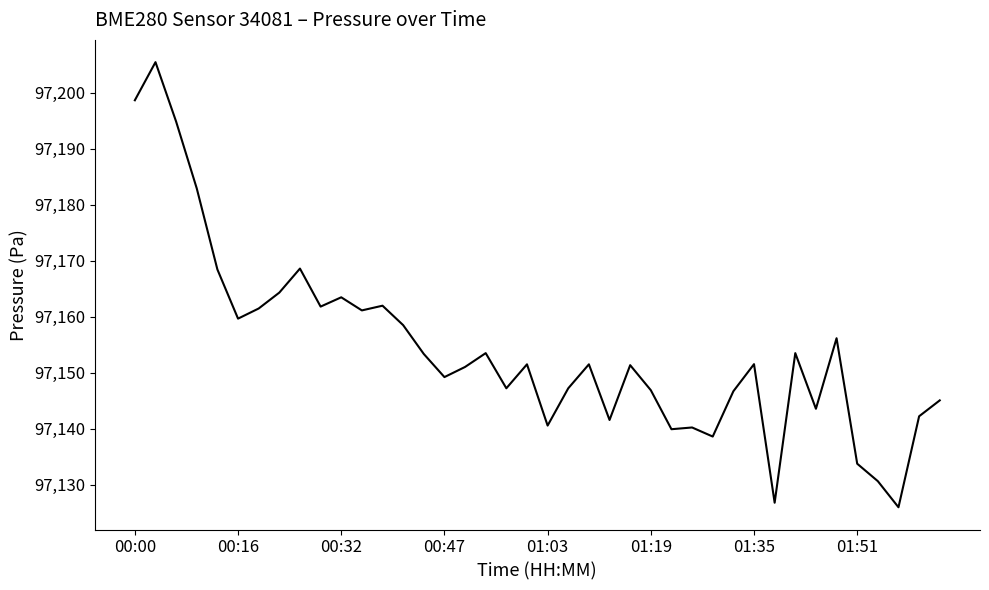

What is the maximum value shown in the chart?

97205.5